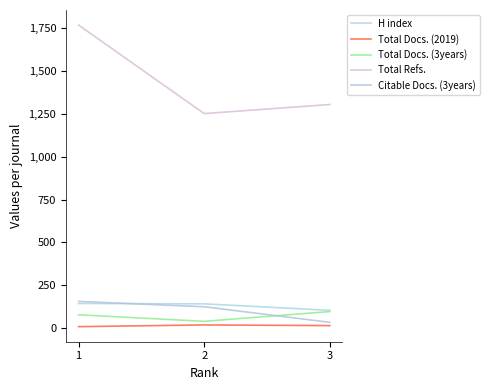

What is the spread (max minus min) of values at 1?

1758